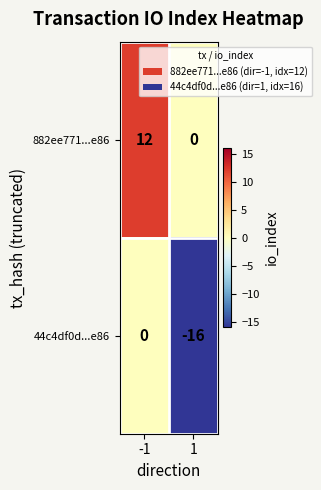

Read the 44c4df0d...e86 value at 1.

-16